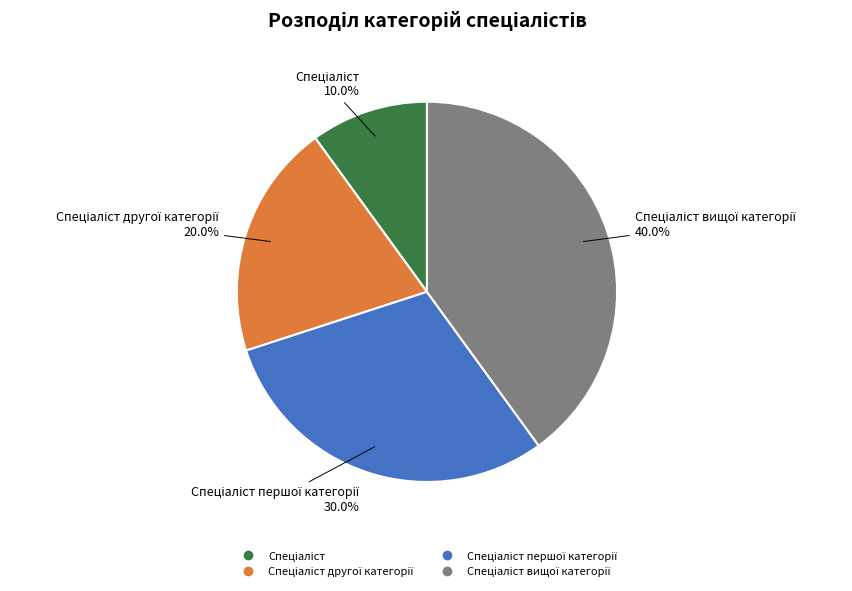

Does any single category account for the majority?

No